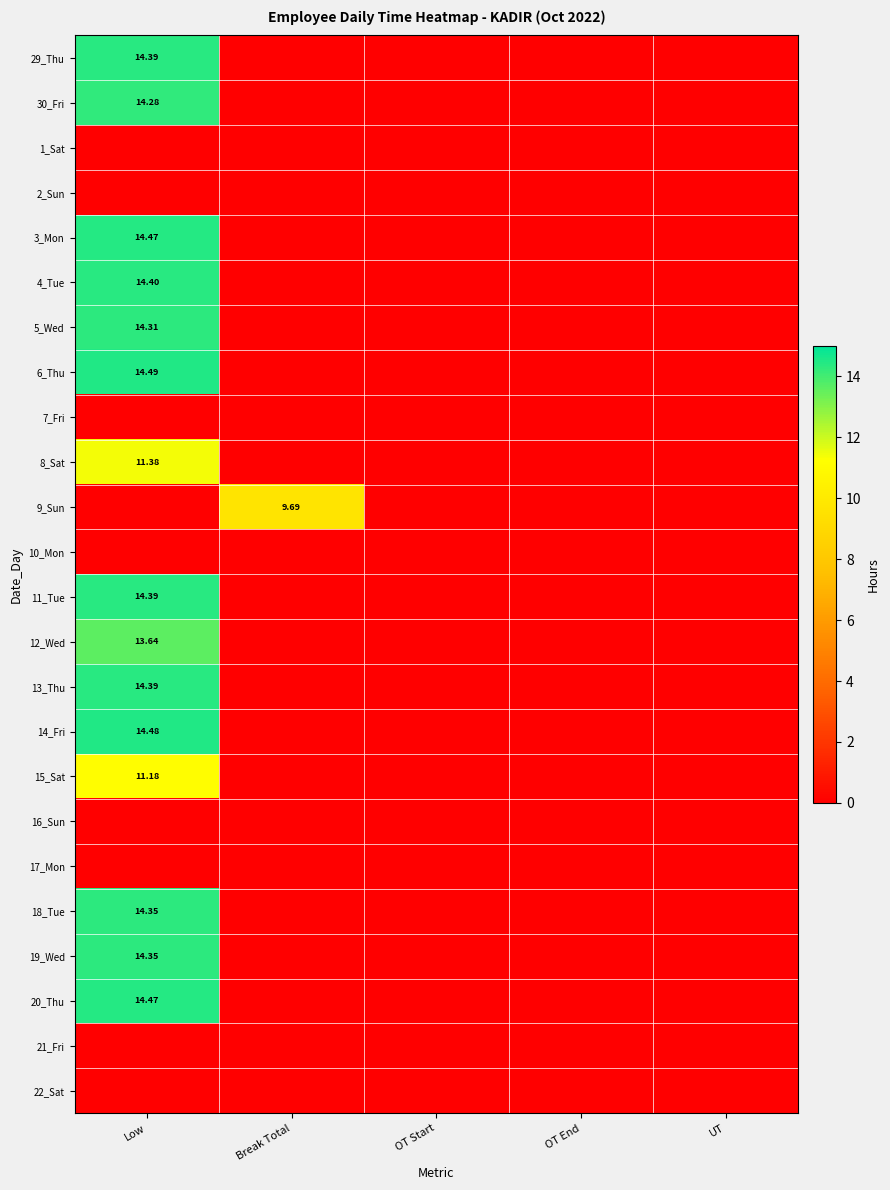

Which series changed the most between Low and OT Start?

6_Thu